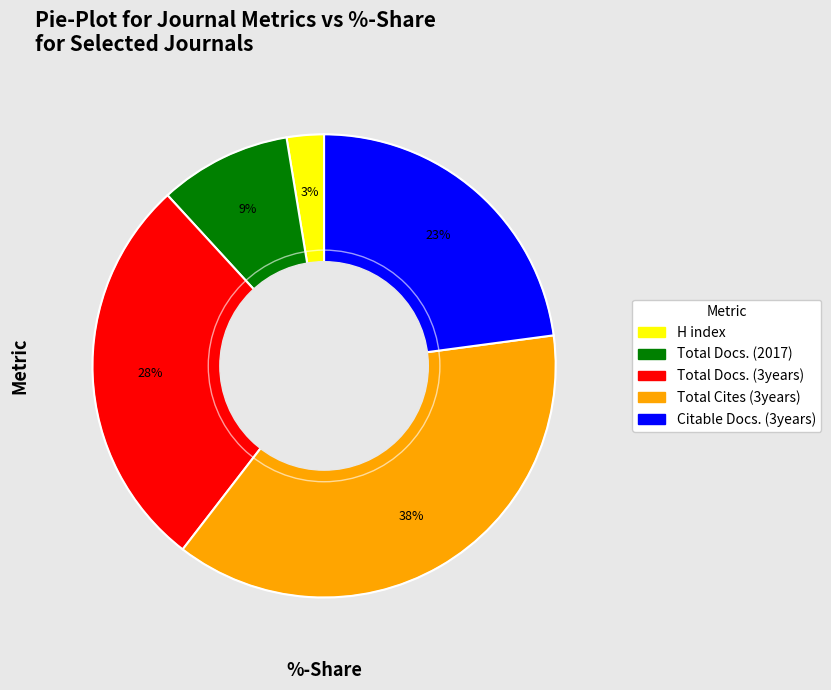

Rank the categories by value from highest to lowest.

Total Cites (3years), Total Docs. (3years), Citable Docs. (3years), Total Docs. (2017), H index